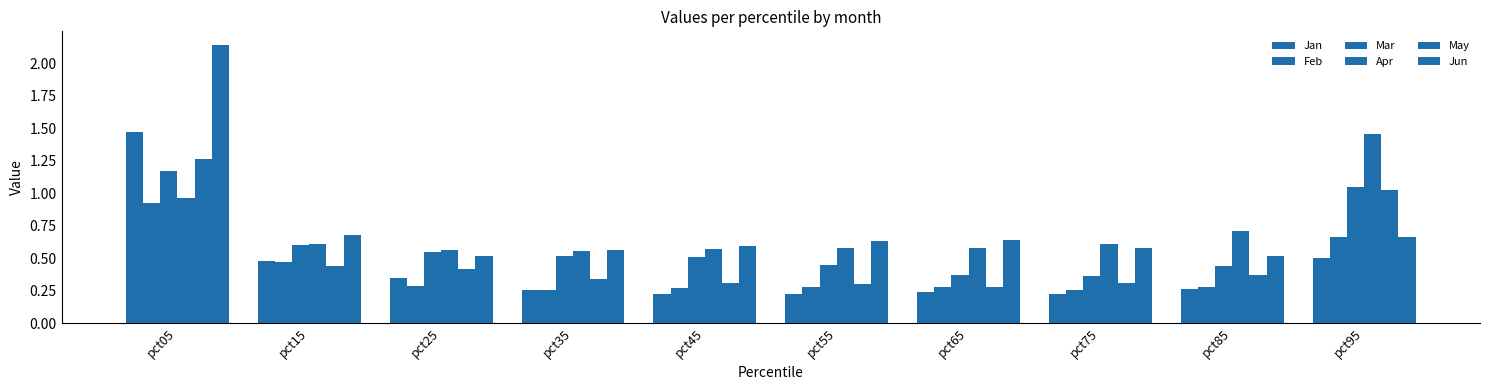

Reading left to right, extract all data points from this chart.

Jan: pct05=1.5	pct15=0.5	pct25=0.3	pct35=0.3	pct45=0.2	pct55=0.2	pct65=0.2	pct75=0.2	pct85=0.3	pct95=0.5
Feb: pct05=0.9	pct15=0.5	pct25=0.3	pct35=0.3	pct45=0.3	pct55=0.3	pct65=0.3	pct75=0.3	pct85=0.3	pct95=0.7
Mar: pct05=1.2	pct15=0.6	pct25=0.5	pct35=0.5	pct45=0.5	pct55=0.4	pct65=0.4	pct75=0.4	pct85=0.4	pct95=1.1
Apr: pct05=1.0	pct15=0.6	pct25=0.6	pct35=0.6	pct45=0.6	pct55=0.6	pct65=0.6	pct75=0.6	pct85=0.7	pct95=1.5
May: pct05=1.3	pct15=0.4	pct25=0.4	pct35=0.3	pct45=0.3	pct55=0.3	pct65=0.3	pct75=0.3	pct85=0.4	pct95=1.0
Jun: pct05=2.1	pct15=0.7	pct25=0.5	pct35=0.6	pct45=0.6	pct55=0.6	pct65=0.6	pct75=0.6	pct85=0.5	pct95=0.7